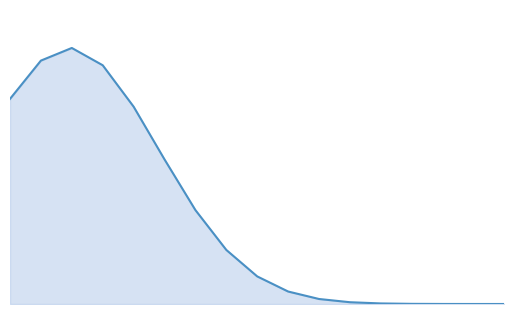

Count the number of data series in this chart.

1